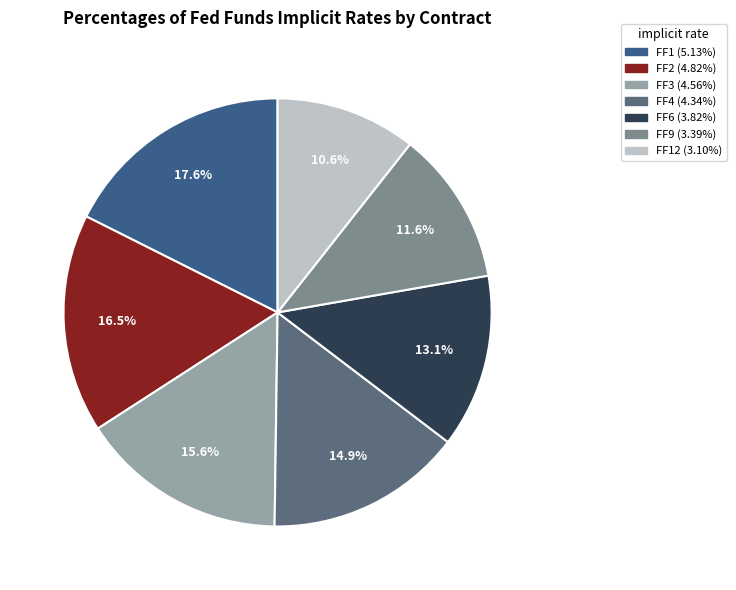

Does any single category account for the majority?

No